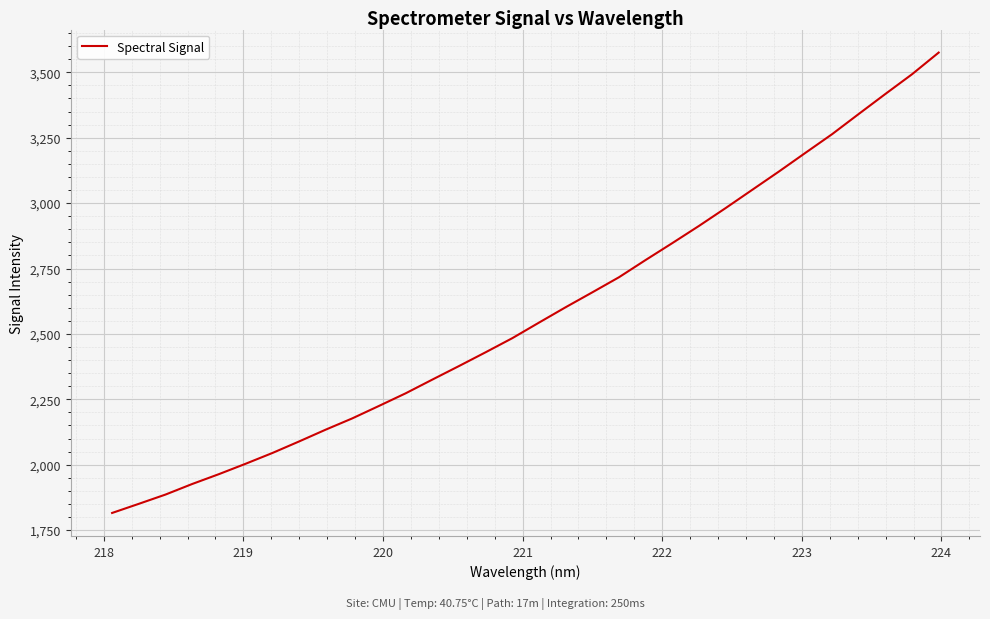

What is the greatest value displayed?

3575.5